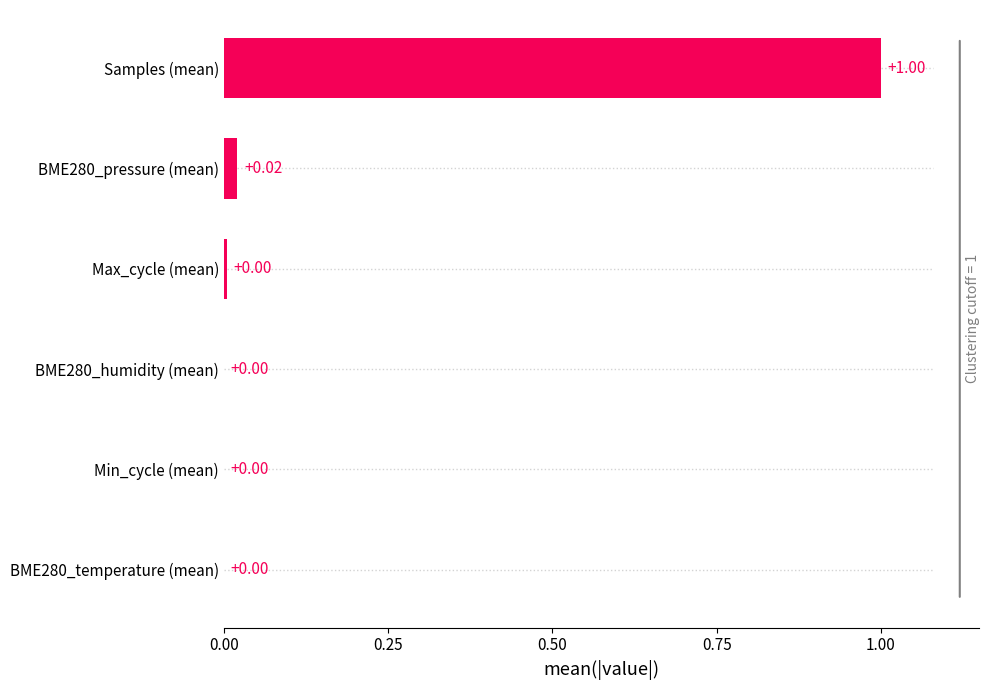

What is the sum of all values?

1.0